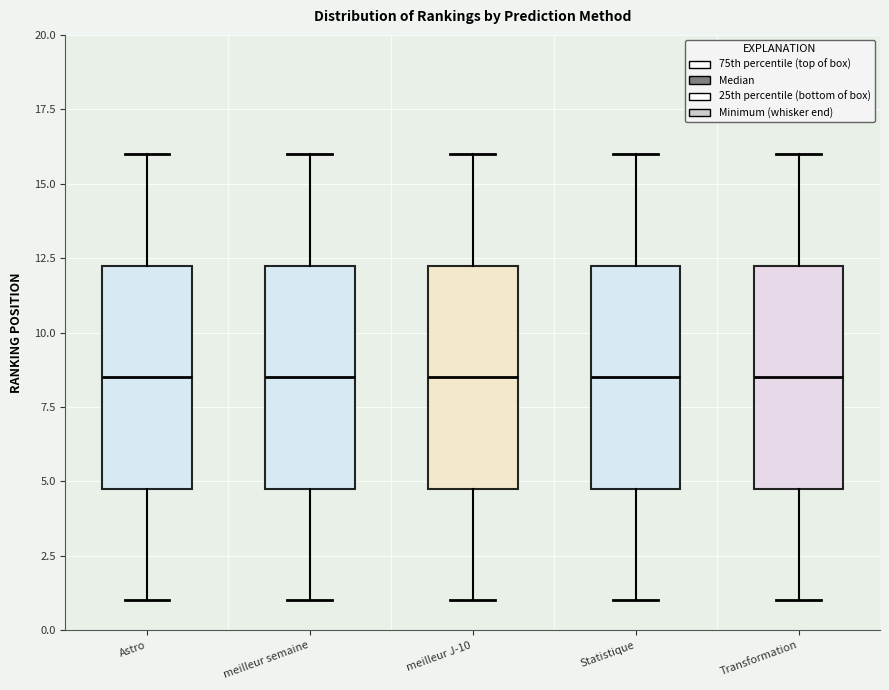

Reading left to right, transcribe this box plot: for each box, give where its median line is, the range the box spans, and where its two whiskers end, as read against the y-axis. The values are not printed on the chart, so give them approximately, as read against the axis.

Astro: median 8.5, box 5.0 to 12.5, whiskers 1.0 to 16.0
meilleur semaine: median 8.5, box 5.0 to 12.5, whiskers 1.0 to 16.0
meilleur J-10: median 8.5, box 5.0 to 12.5, whiskers 1.0 to 16.0
Statistique: median 8.5, box 5.0 to 12.5, whiskers 1.0 to 16.0
Transformation: median 8.5, box 5.0 to 12.5, whiskers 1.0 to 16.0